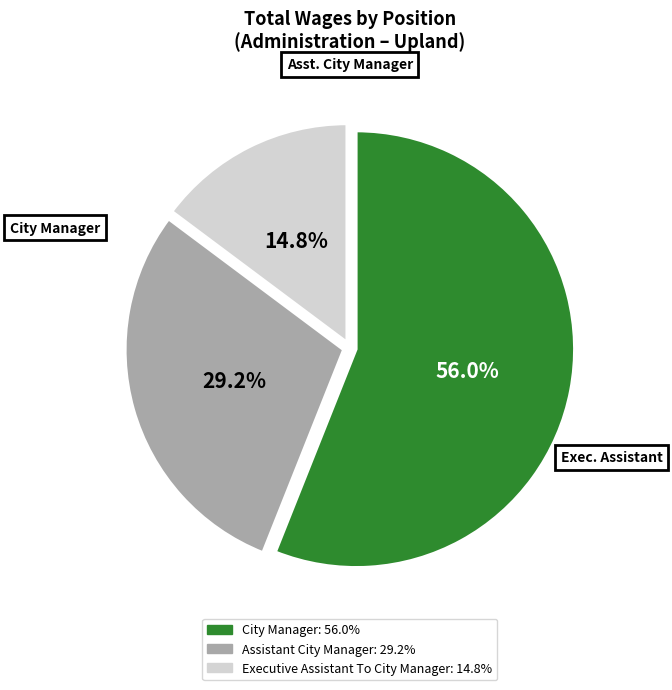

Is the sum of Assistant City Manager and Executive Assistant To City Manager greater than half?

No